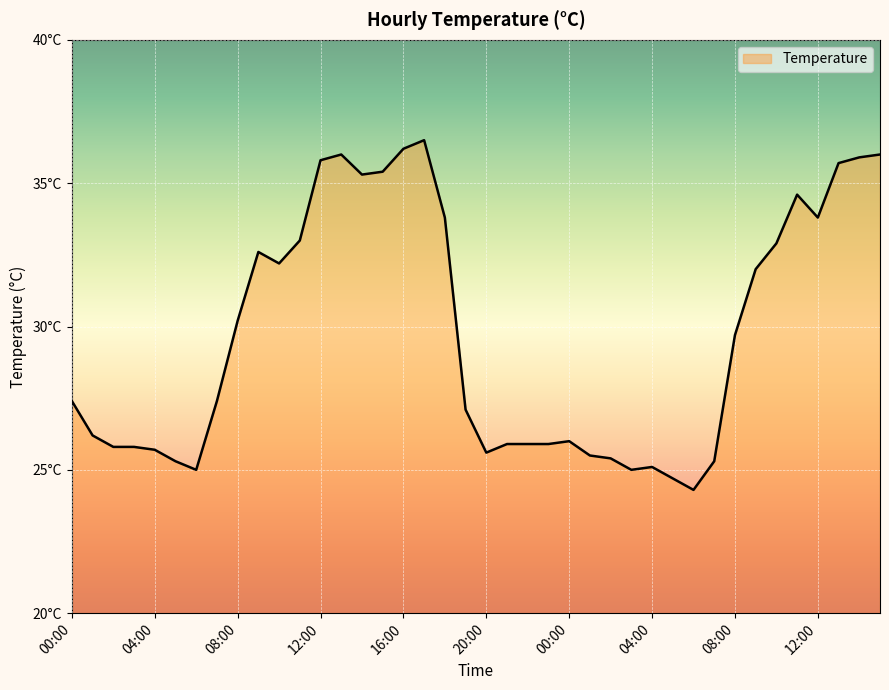

Reading right to left, what are all the values shown in this chart?

36.0	35.9	35.7	33.8	34.6	32.9	32.0	29.7	25.3	24.3	24.7	25.1	25.0	25.4	25.5	26.0	25.9	25.9	25.9	25.6	27.1	33.8	36.5	36.2	35.4	35.3	36.0	35.8	33.0	32.2	32.6	30.2	27.4	25.0	25.3	25.7	25.8	25.8	26.2	27.4